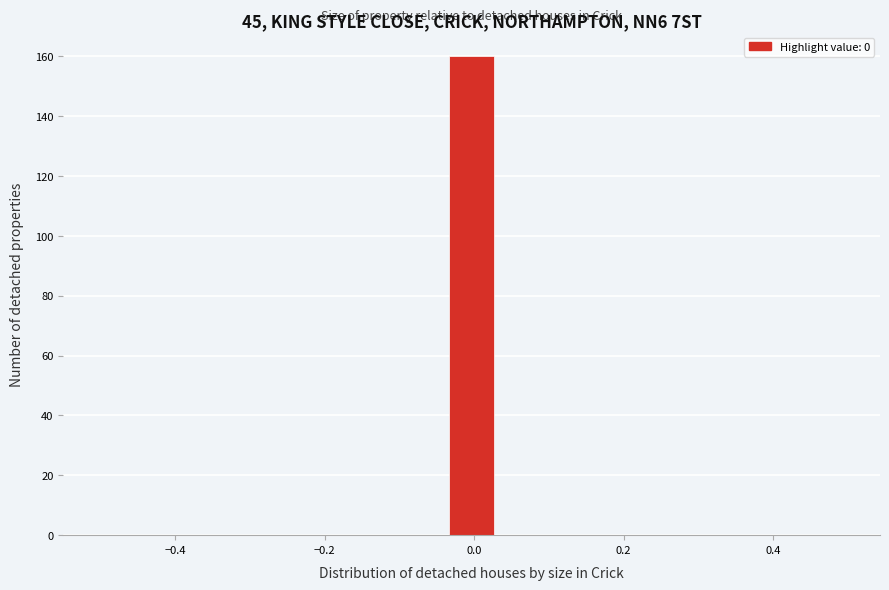

Read against the x-axis, roughly where is the centre of the tallest bar?

0.00